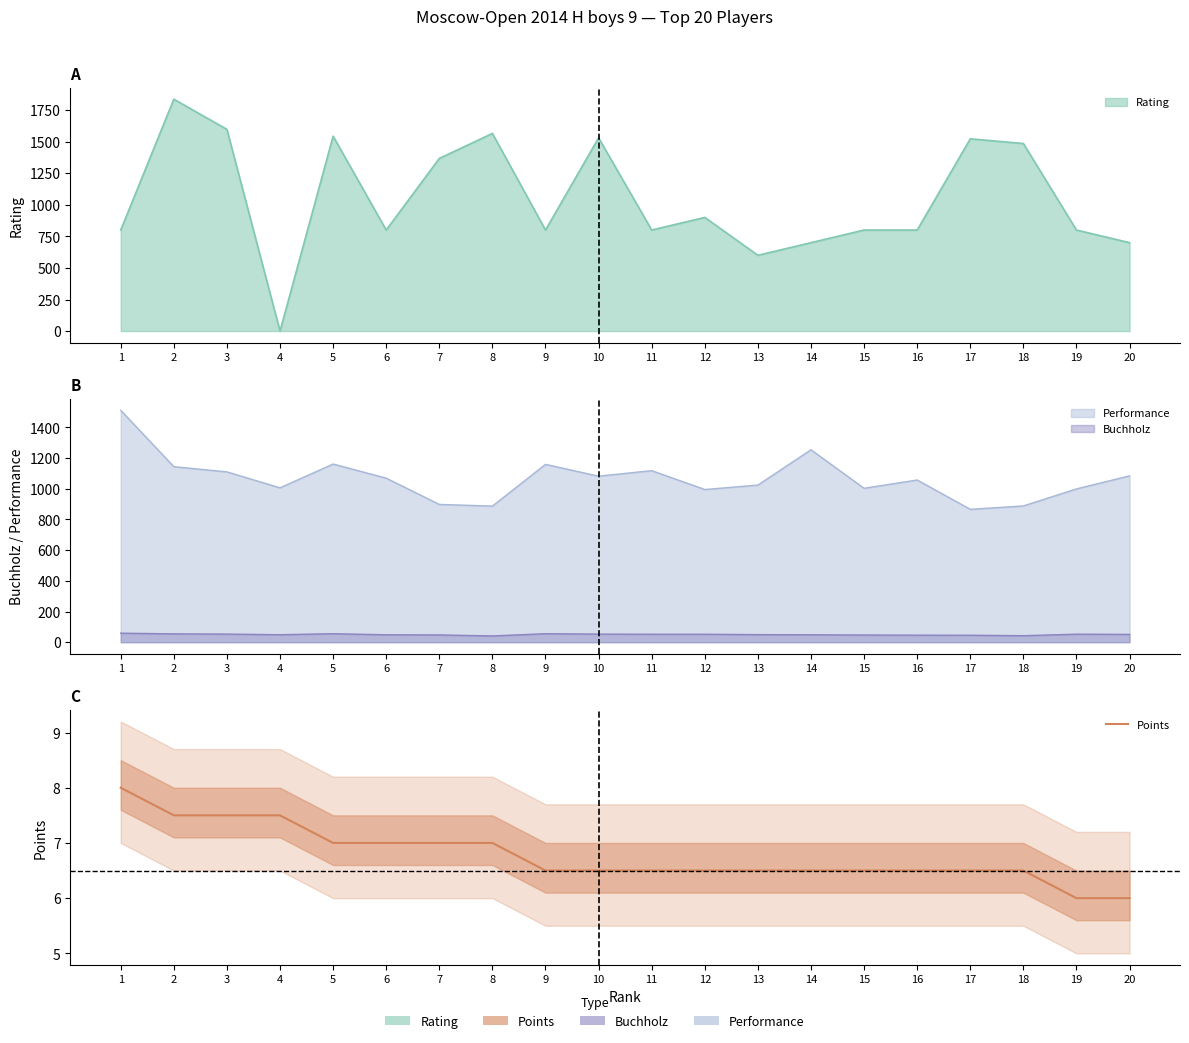

List the labels in order of value, largest first.

1, 2, 3, 4, 5, 6, 7, 8, 9, 10, 11, 12, 13, 14, 15, 16, 17, 18, 19, 20